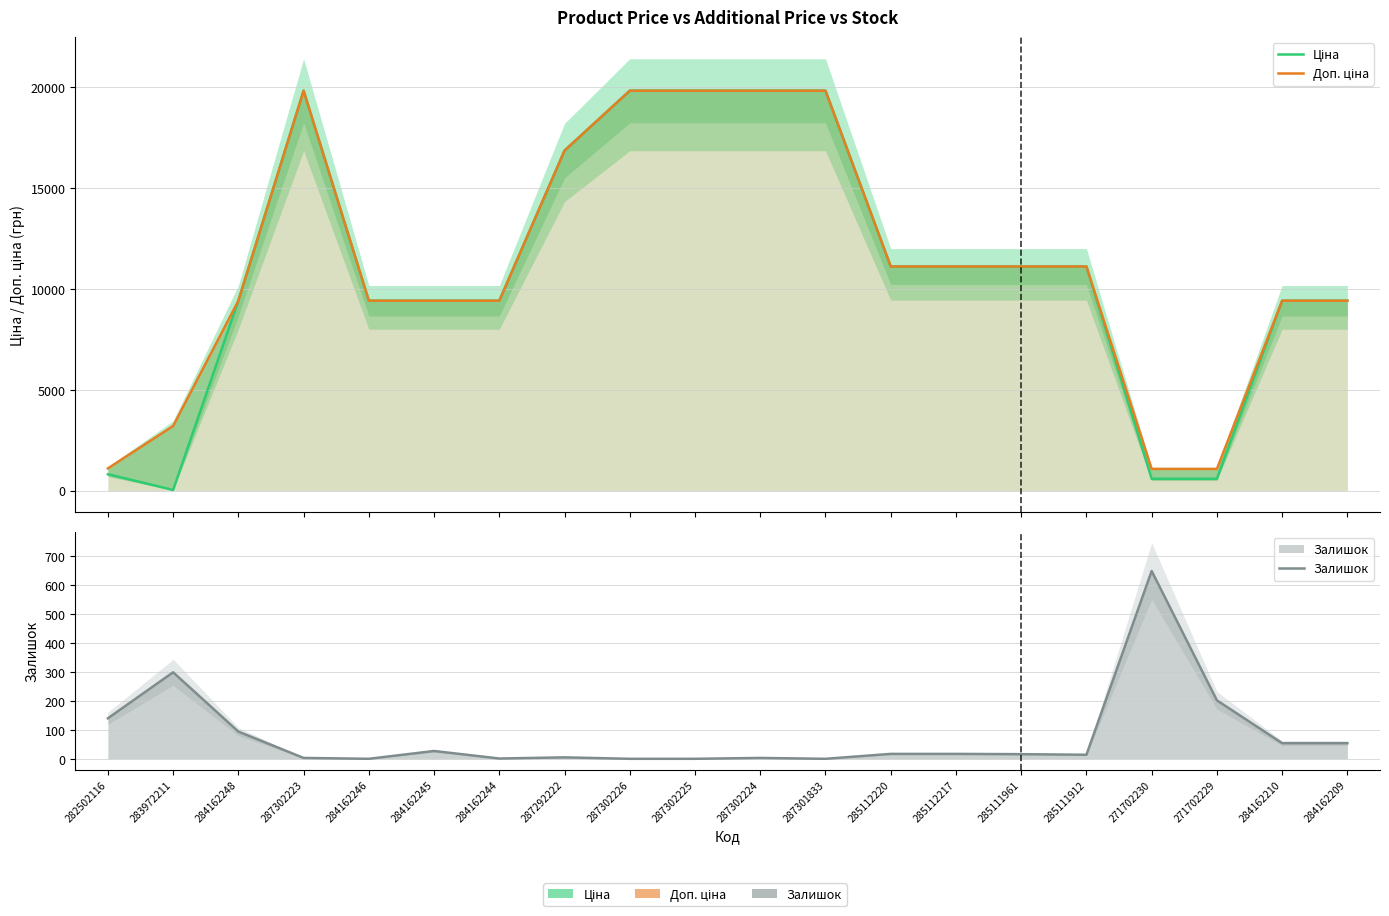

True or false: Доп. ціна and Ціна cross at least once.

False